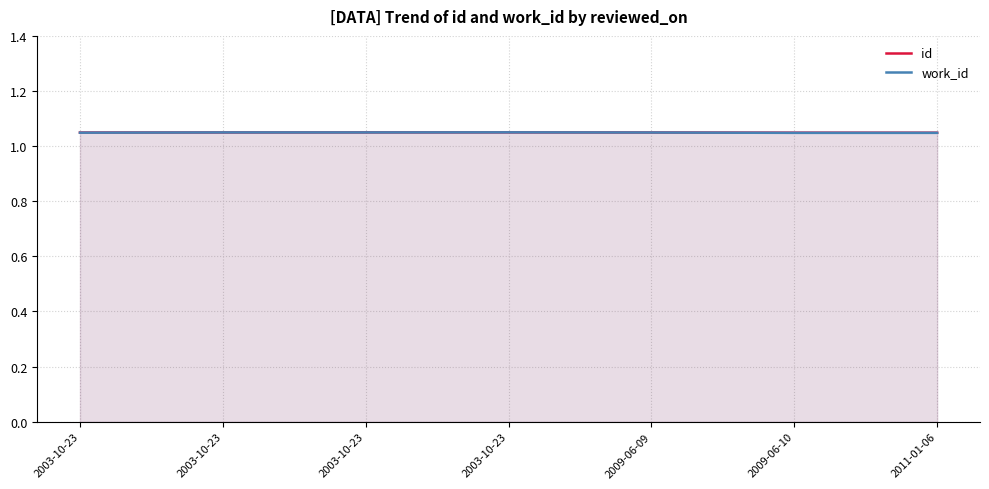

The value of work_id at 2011-01-06 is 1.0. True or false?

True